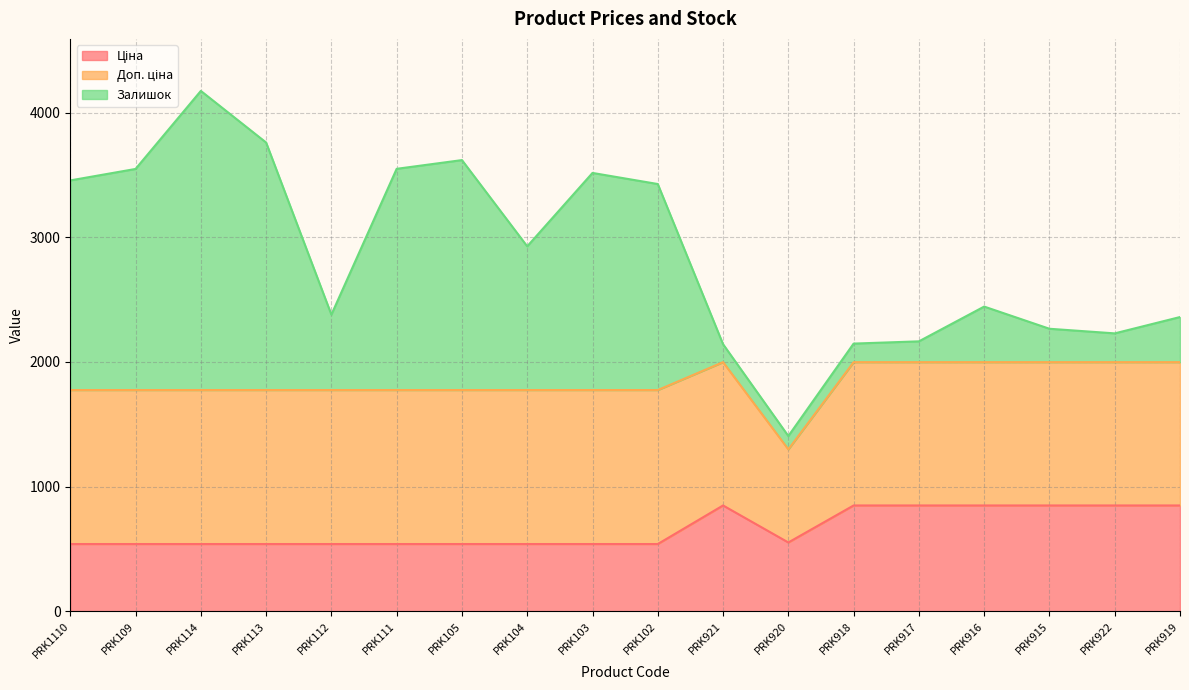

What is the difference between the maximum and minimum values in the Залишок series?

2293.0